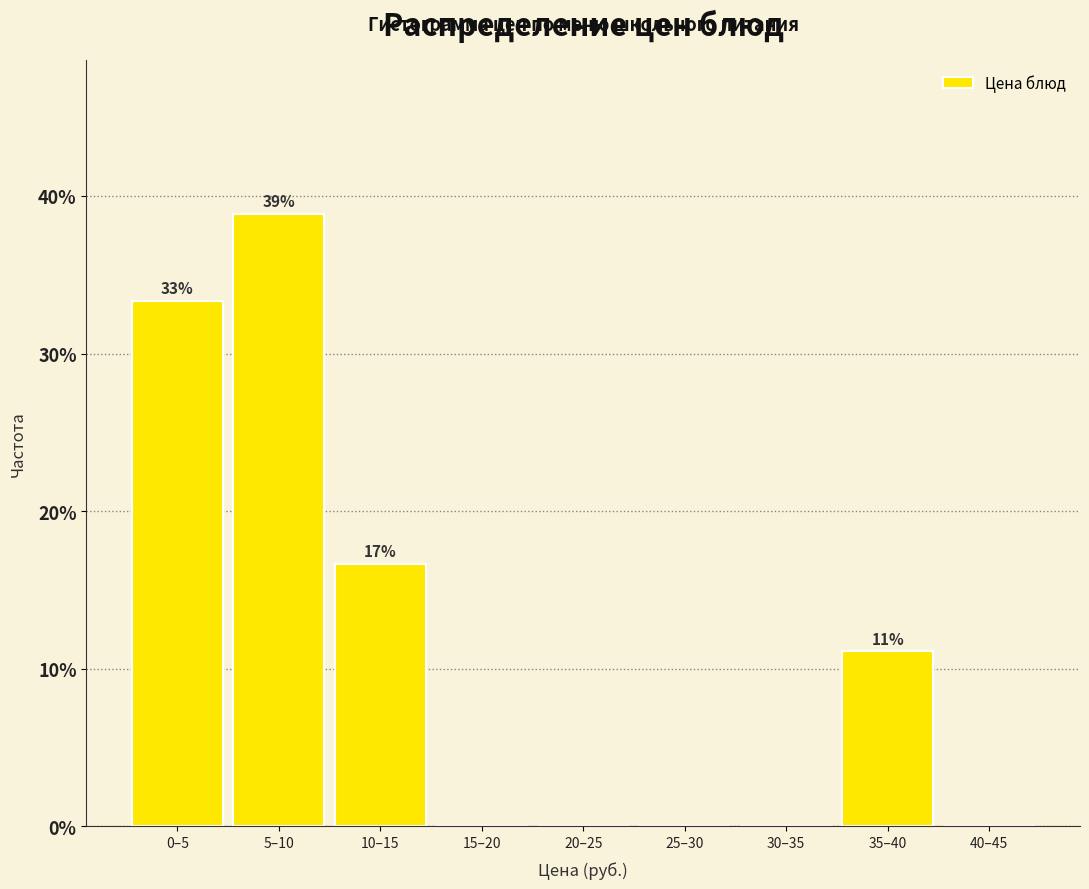

Reading right to left, what are all the values shown in this chart?

40–45=0.0	35–40=11.1	30–35=0.0	25–30=0.0	20–25=0.0	15–20=0.0	10–15=16.7	5–10=38.9	0–5=33.3